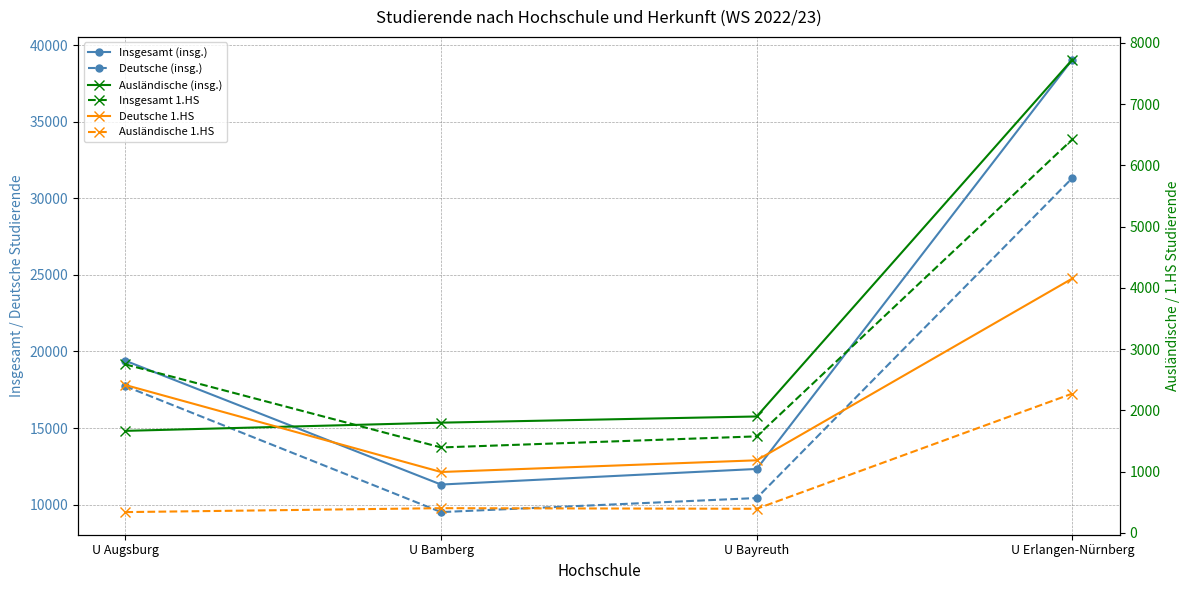

Is the value of Deutsche (insg.) at U Augsburg greater than the value of Insgesamt (insg.) at U Erlangen-Nürnberg?

No